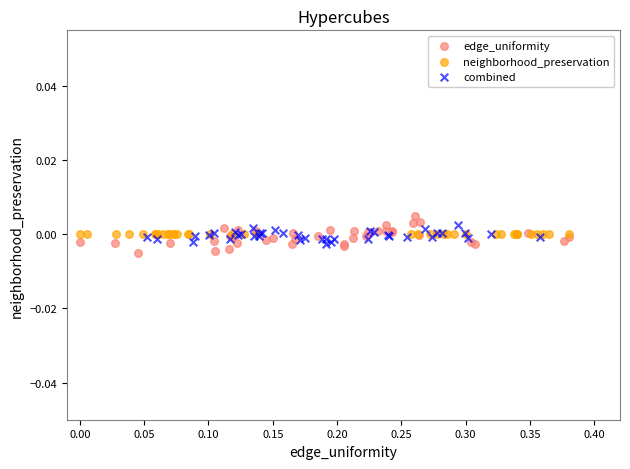

What are all the series names shown in the legend?

edge_uniformity, neighborhood_preservation, combined